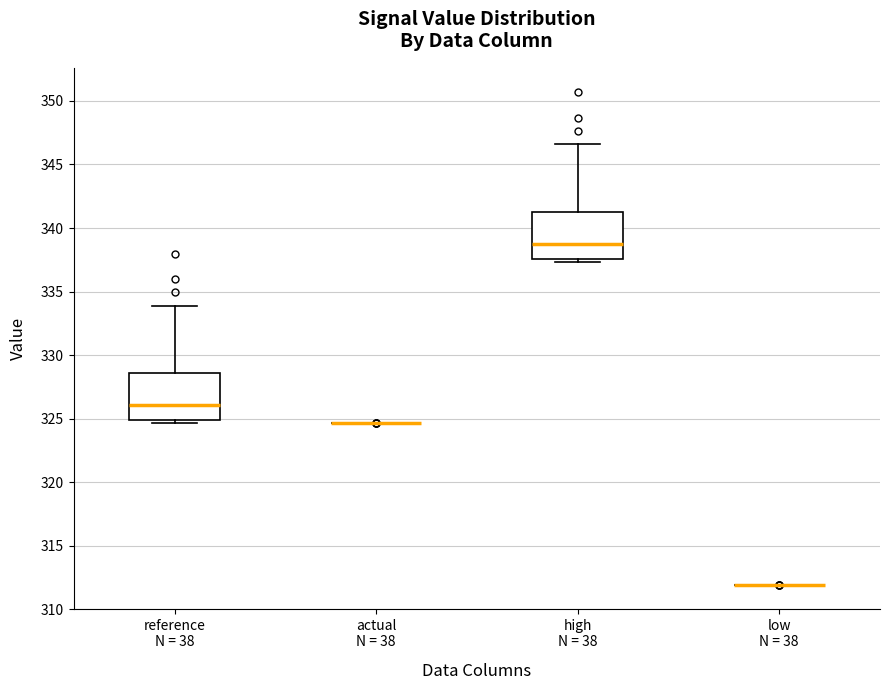

Reading left to right, read every box against the y-axis: the position of its median line, the range the box covers, and the ends of its whiskers. The values are not printed on the chart, so give them approximately, as read against the axis.

reference N = 38: median 326.0, box 325.0 to 328.5, whiskers 324.5 to 334.0
actual N = 38: box collapsed to a line at 324.5, whiskers 324.5 to 324.5
high N = 38: median 338.5, box 337.5 to 341.5, whiskers 337.5 (just below the box's lower edge) to 346.5
low N = 38: box collapsed to a line at 312.0, whiskers 312.0 to 312.0